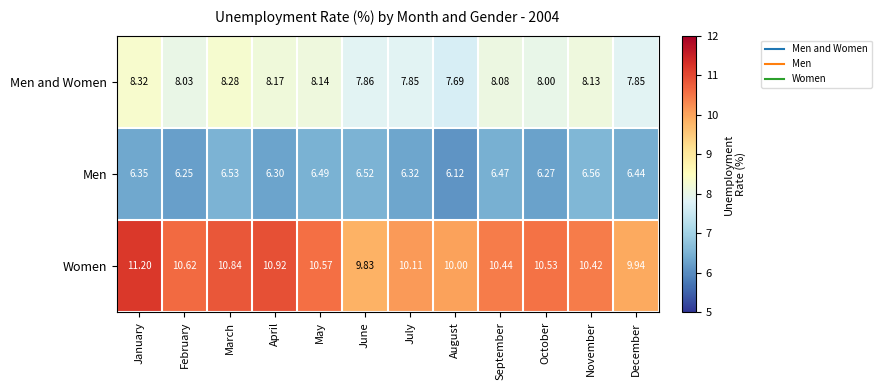

At which label is Men and Women closest to 8?

October